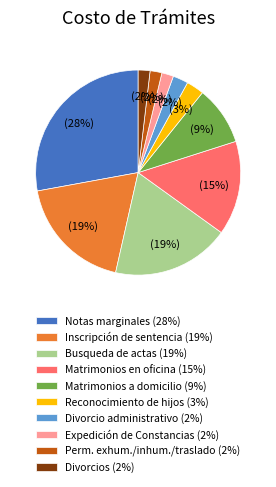

Which slice is the largest?

Notas marginales (28%)